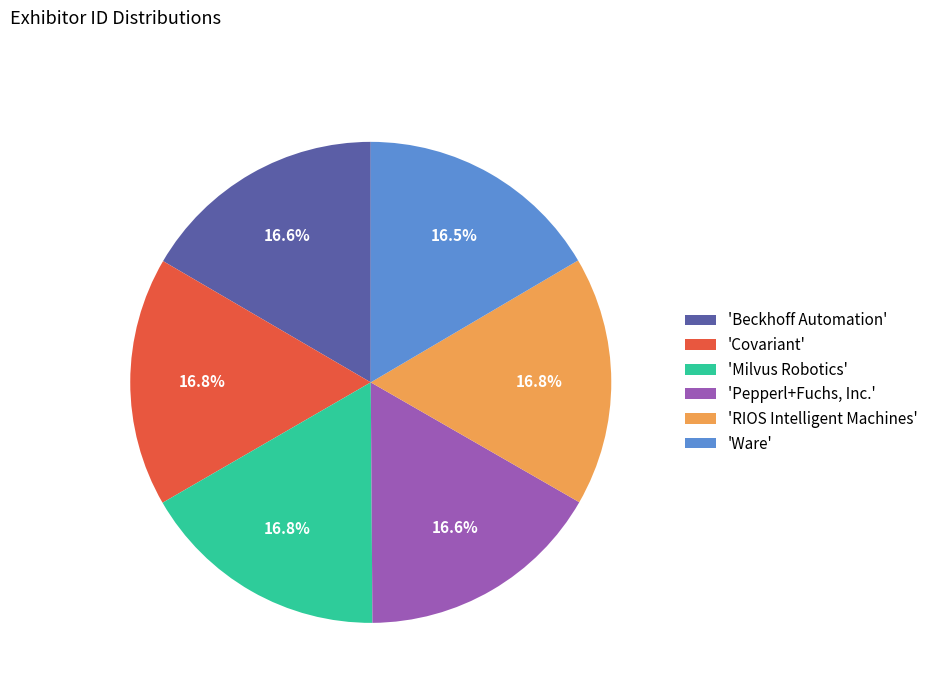

How many slices are in this pie chart?

6